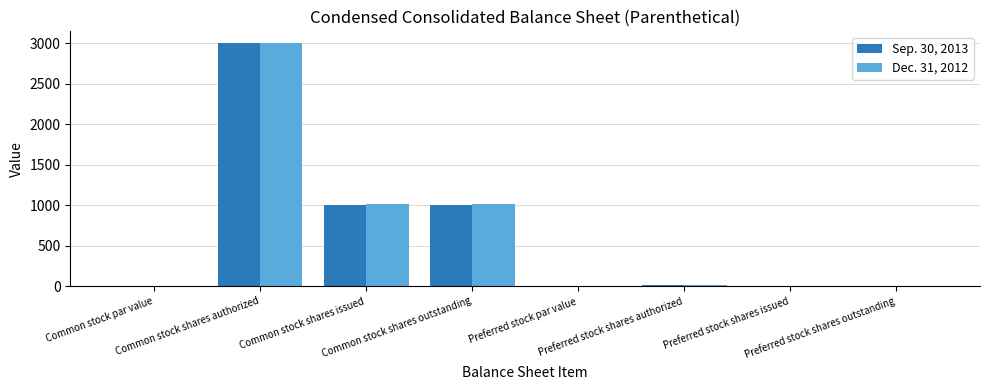

What is the maximum value for Sep. 30, 2013?

3000.0